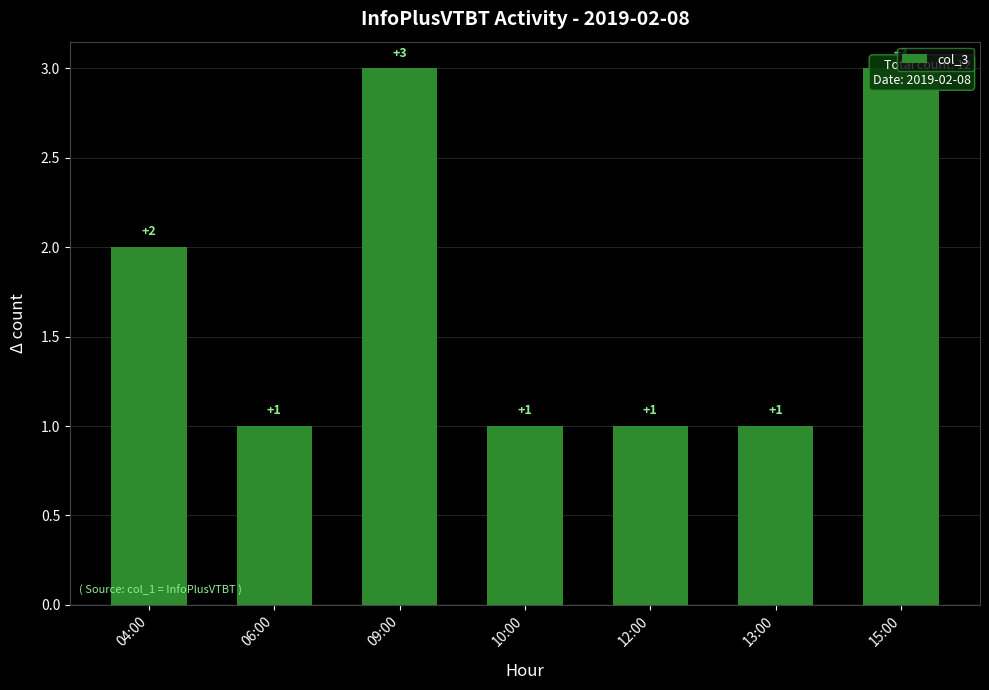

What is the value of the 7th bar from the left?

3